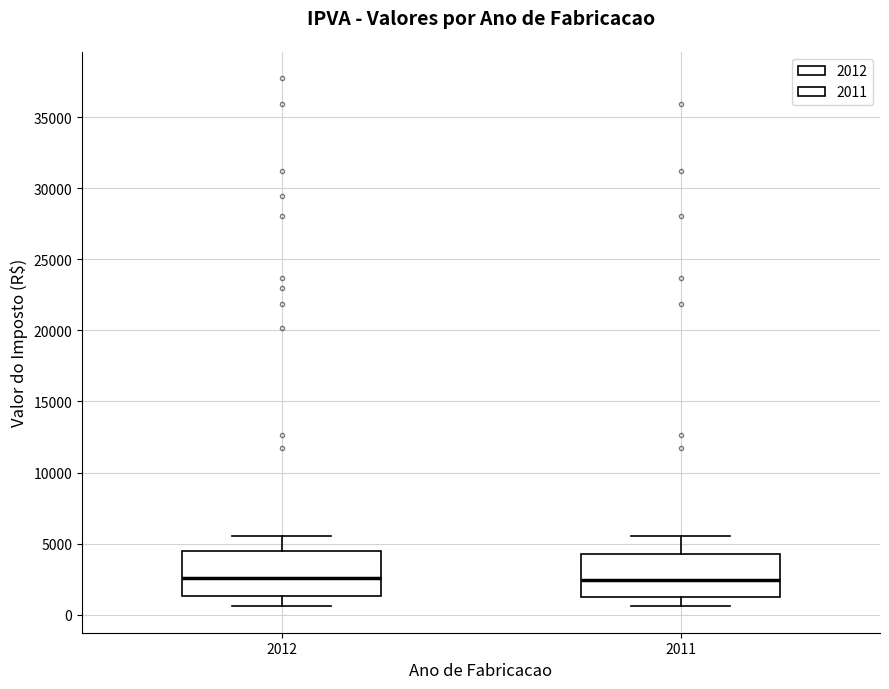

Reading left to right, read every box against the y-axis: the position of its median line, the range the box covers, and the ends of its whiskers. The values are not printed on the chart, so give them approximately, as read against the axis.

2012: median 2500, box 1500 to 4500, whiskers 500 to 5500
2011: median 2500, box 1000 to 4500, whiskers 500 to 5500